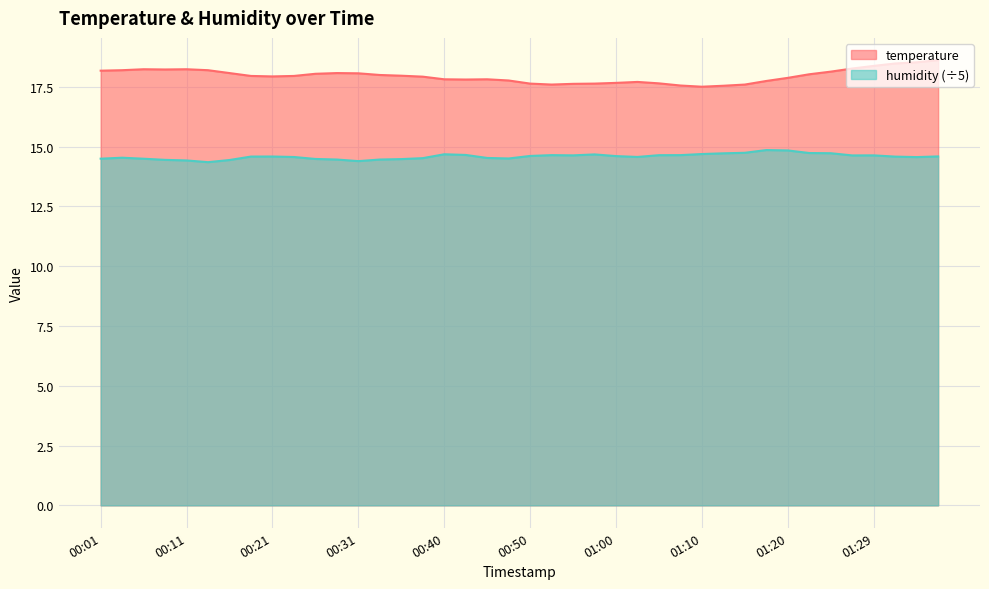

How many distinct data groups are displayed?

2